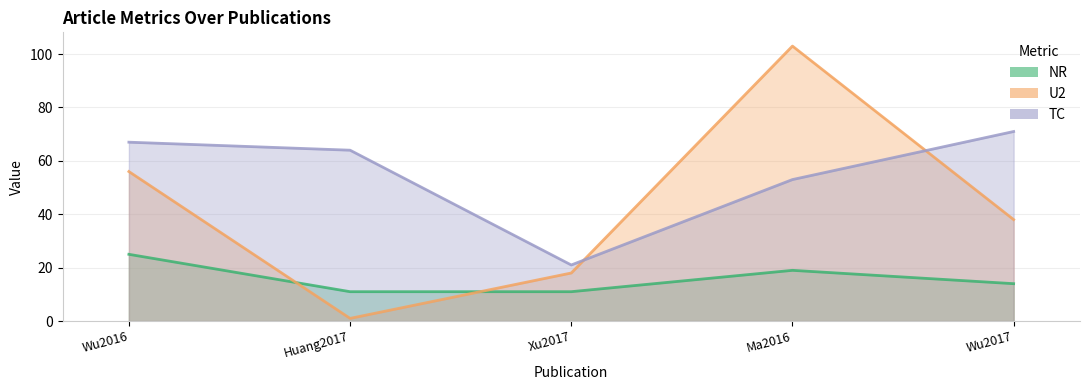

Reading left to right, list all the values displayed in this chart.

NR: 25	11	11	19	14
U2: 56	1	18	103	38
TC: 67	64	21	53	71